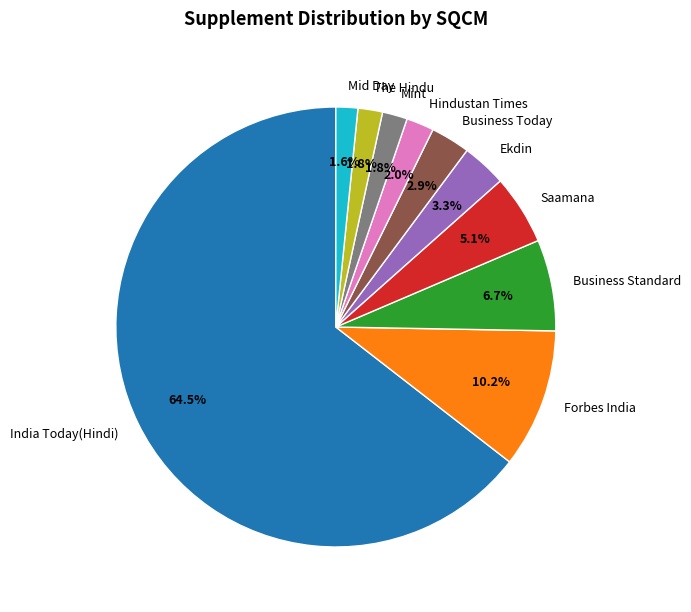

Which slice is the largest?

India Today(Hindi)